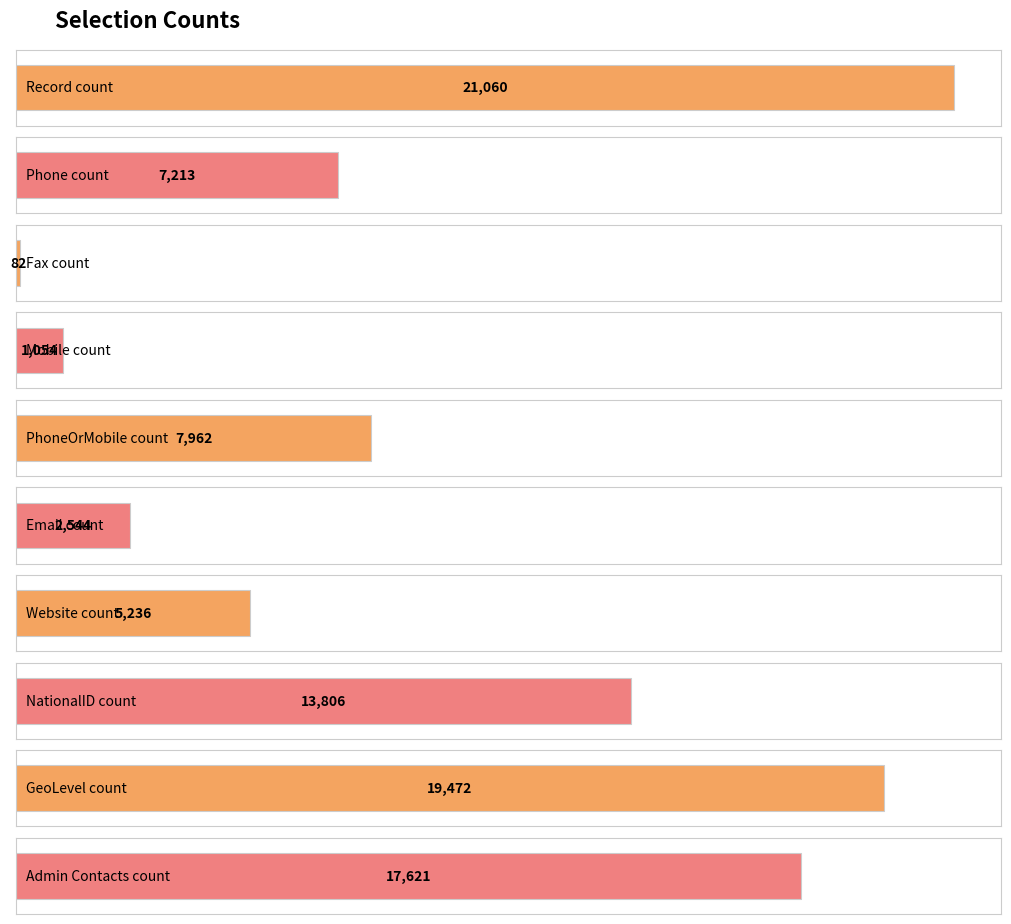

The chart shows a value of 17621 at Admin Contacts count. True or false?

True